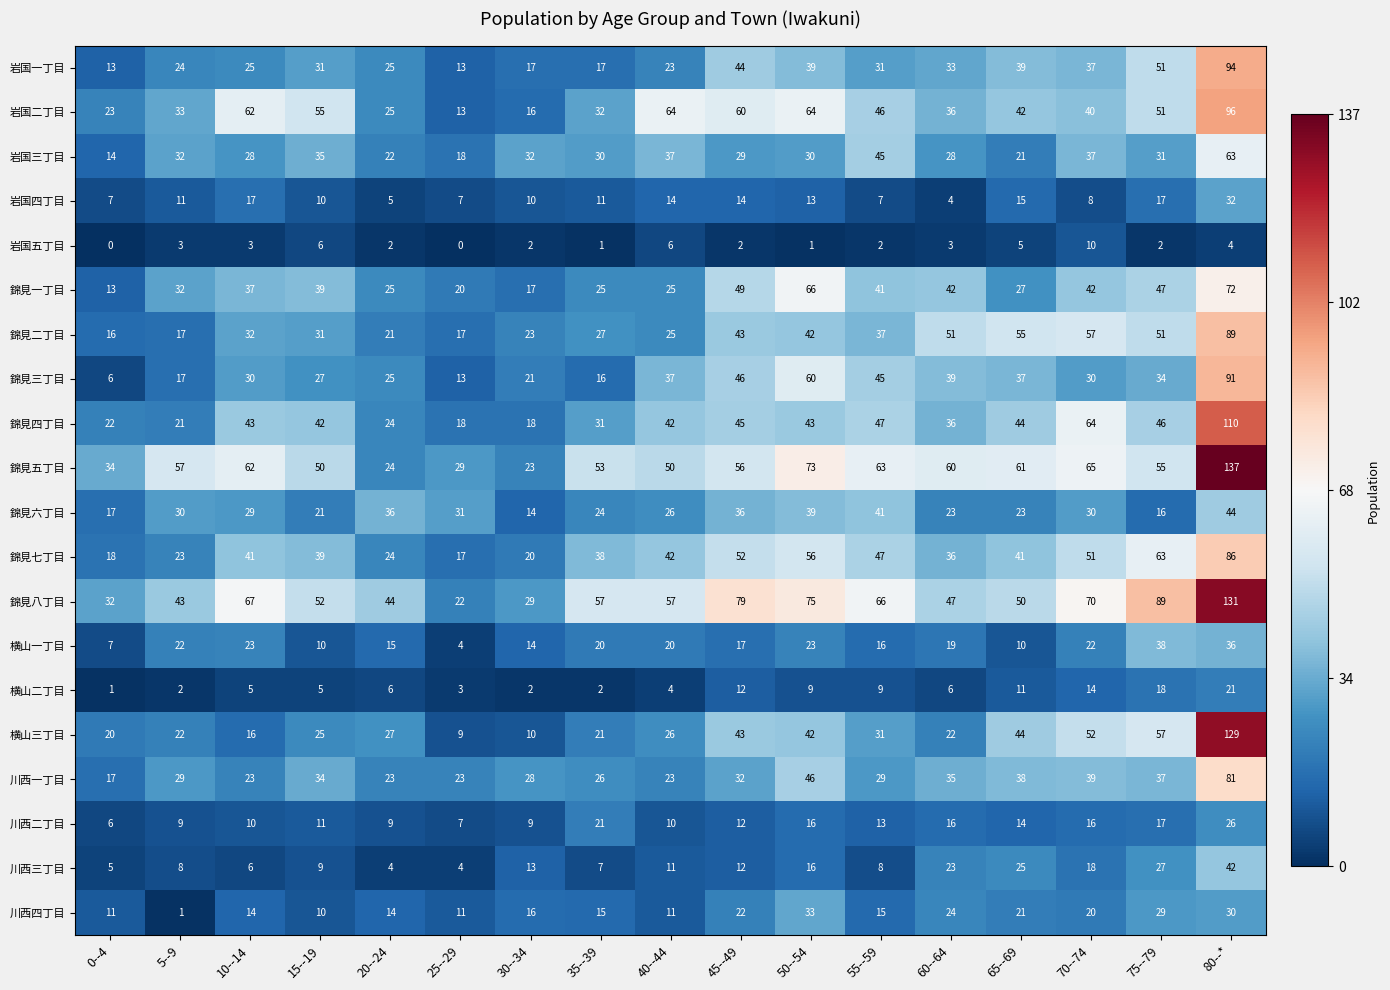

Rank the series at 80--* from lowest to highest value.

岩国五丁目, 横山二丁目, 川西二丁目, 川西四丁目, 岩国四丁目, 横山一丁目, 川西三丁目, 錦見六丁目, 岩国三丁目, 錦見一丁目, 川西一丁目, 錦見七丁目, 錦見二丁目, 錦見三丁目, 岩国一丁目, 岩国二丁目, 錦見四丁目, 横山三丁目, 錦見八丁目, 錦見五丁目